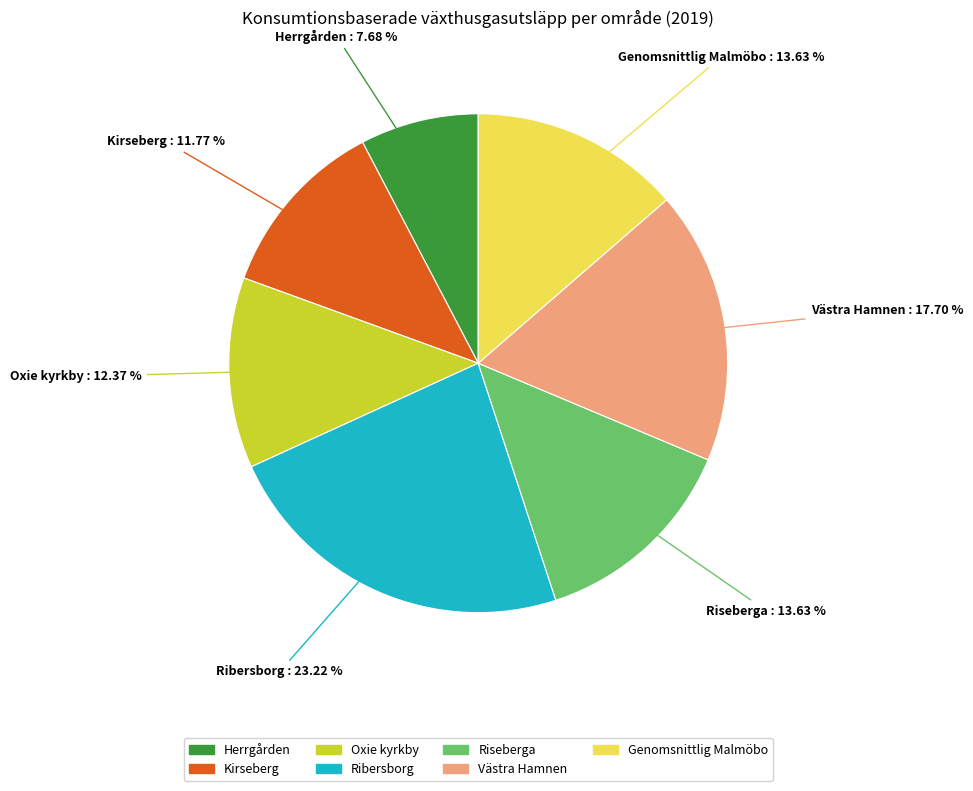

Does any single category account for the majority?

No